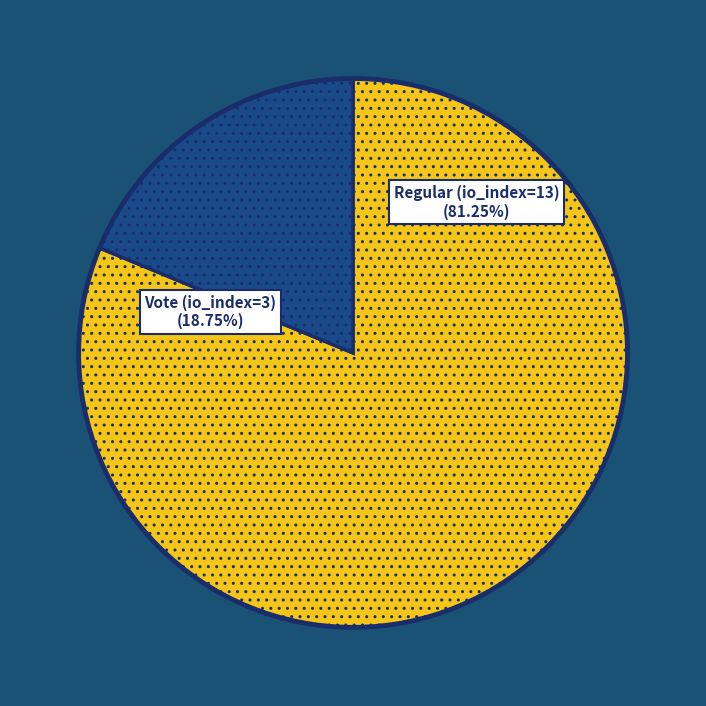

How many segments does this pie chart have?

2